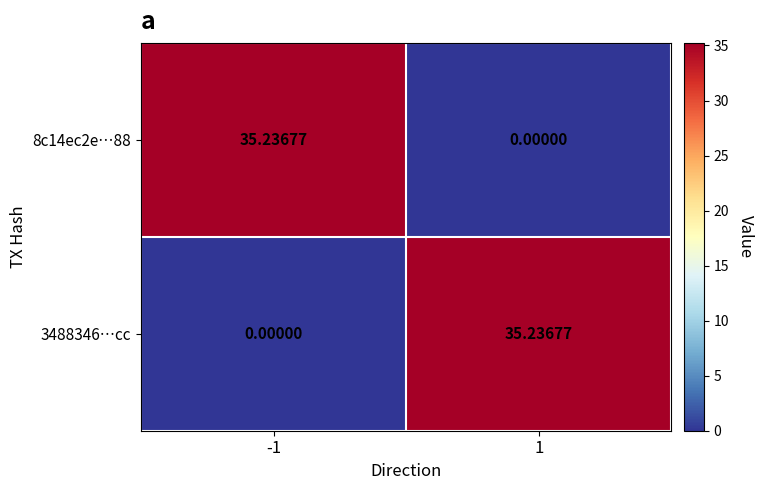

Count the number of categories in the chart.

2